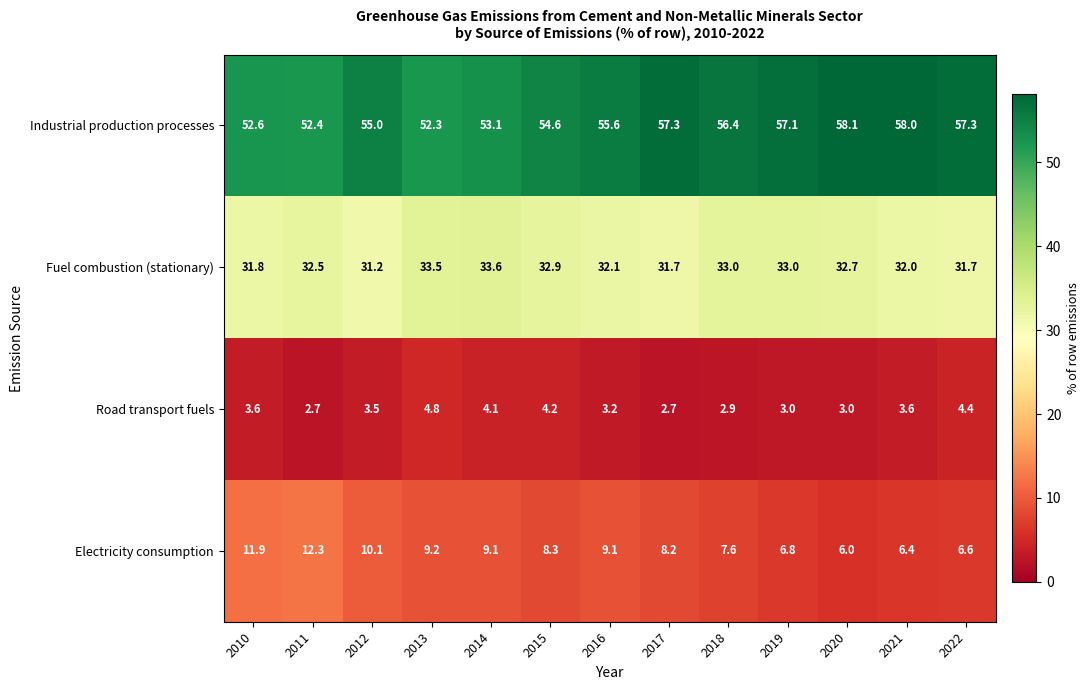

The value of Industrial production processes at 2017 is 34.6. True or false?

False